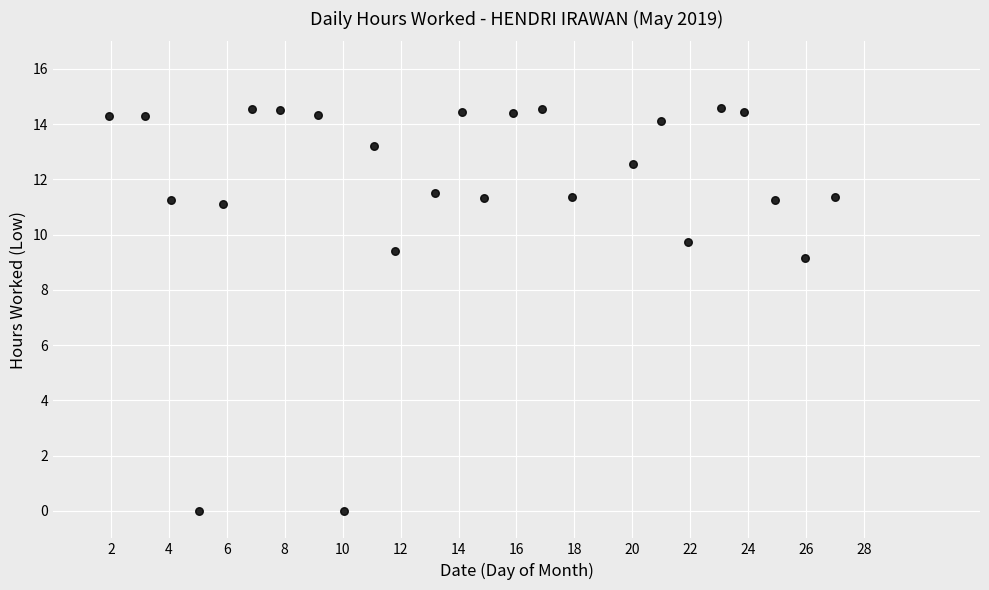

What Y value in the scatter plot is closest to 7?

9.2